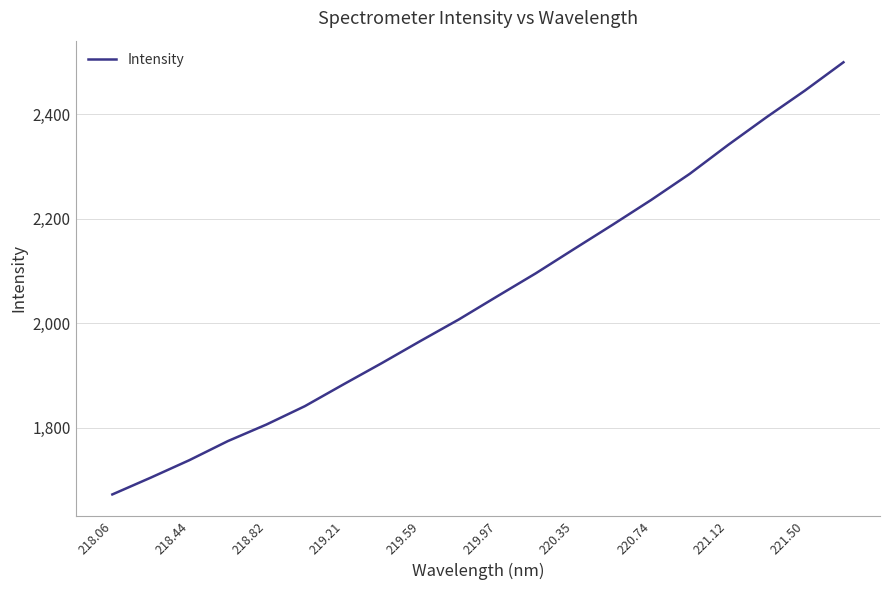

What is the difference between the maximum and minimum values?

826.9